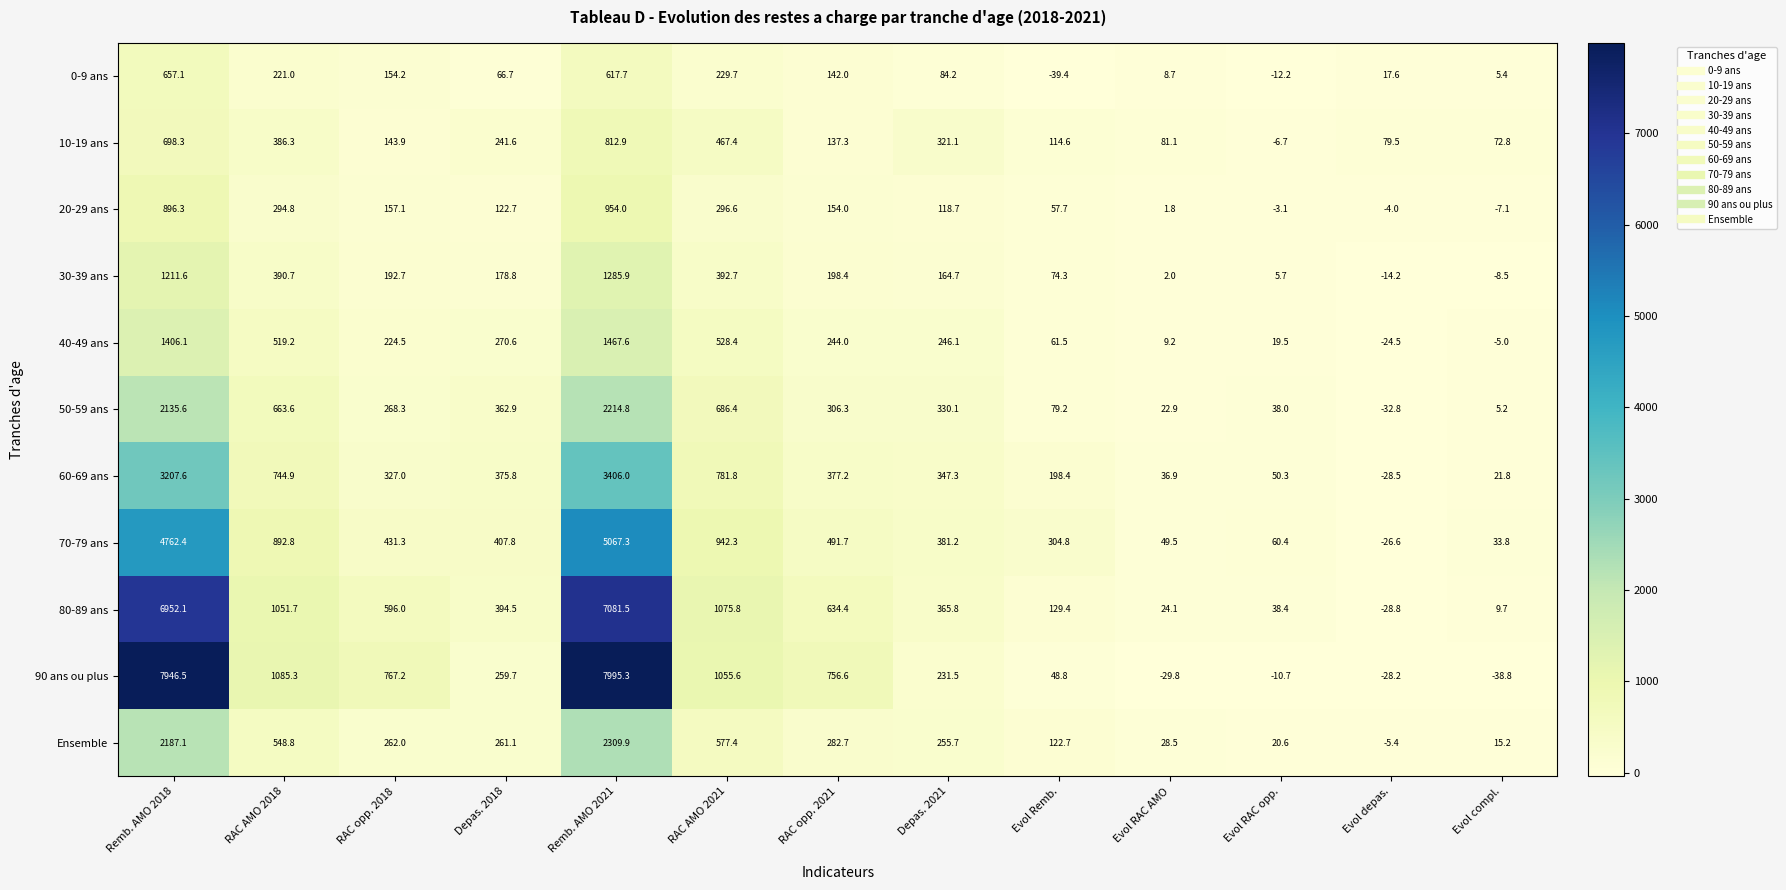

The 90 ans ou plus series shows 394.0 at Depas. 2021. True or false?

False